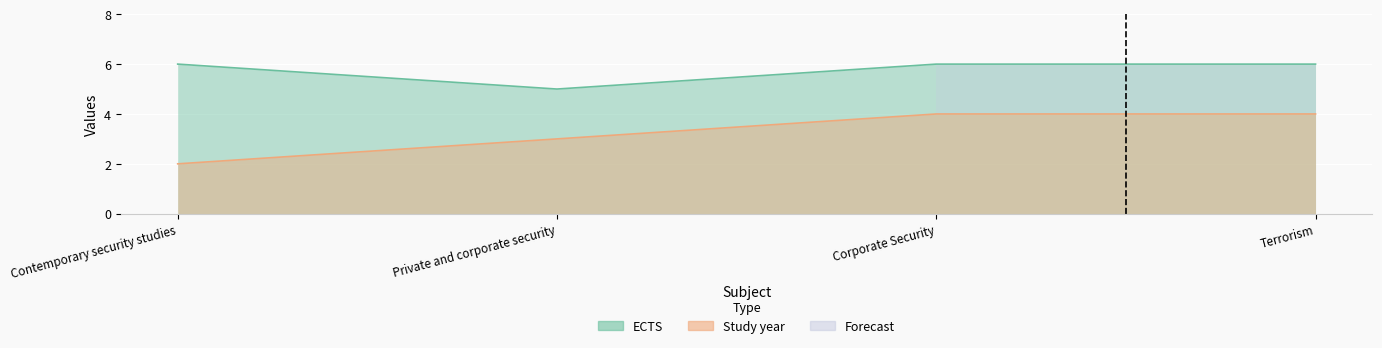

True or false: Study year has more than 2 points higher than both neighbors.

False